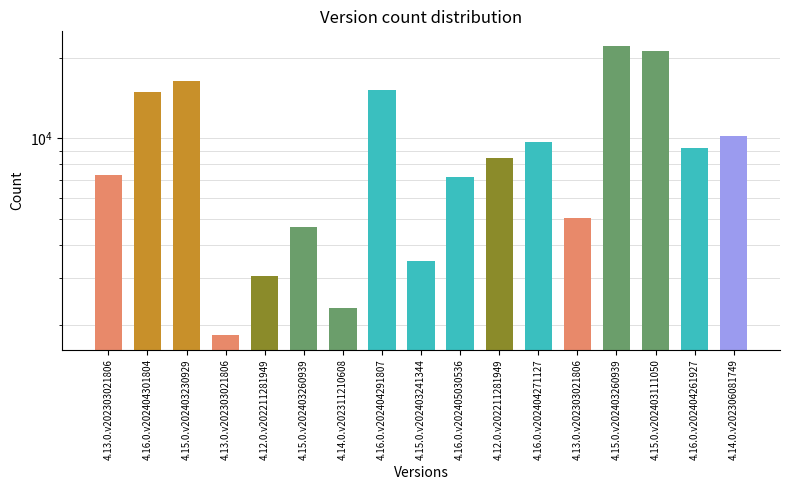

What is the sum of the values at 4.13.0.v202303021806 and 4.12.0.v202211281949?

13491